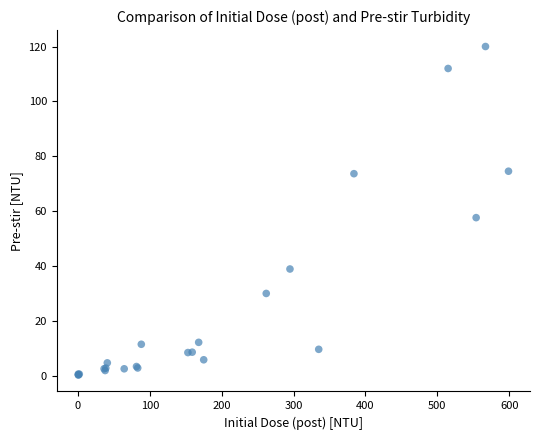

What Y value in the scatter plot is closest to 60?

57.7